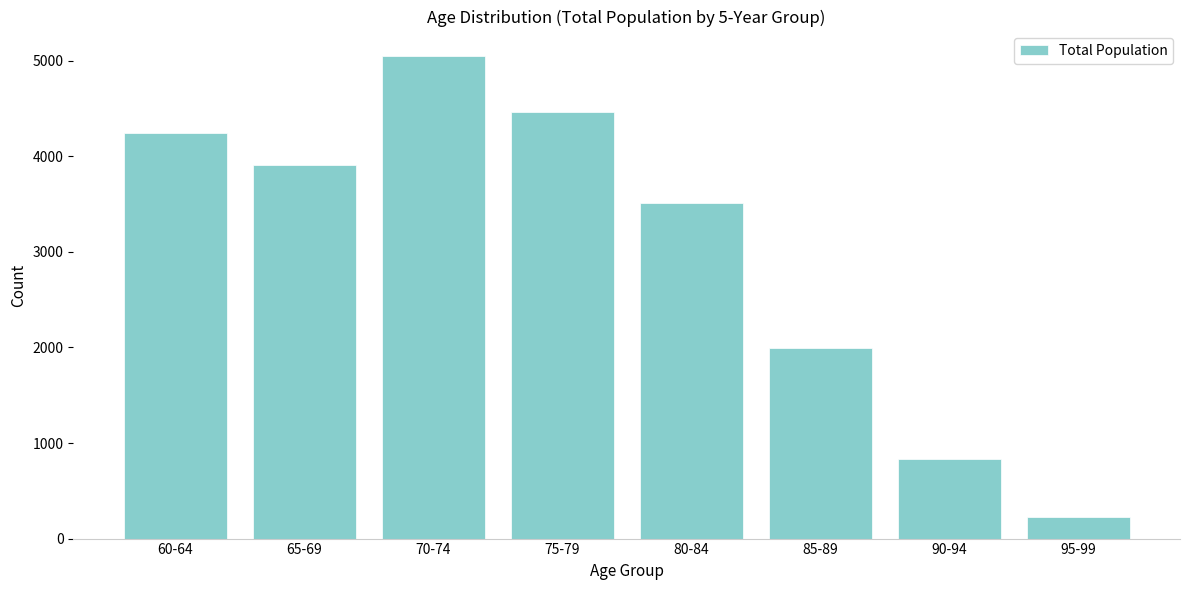

Reading left to right, what are all the values shown in this chart?

4241	3905	5052	4462	3515	1994	836	231